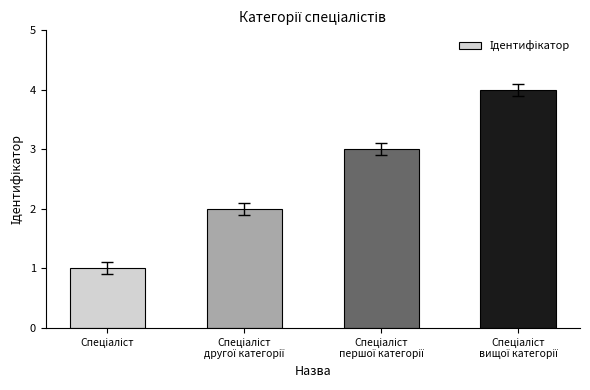

What is the difference between the maximum and minimum values?

3